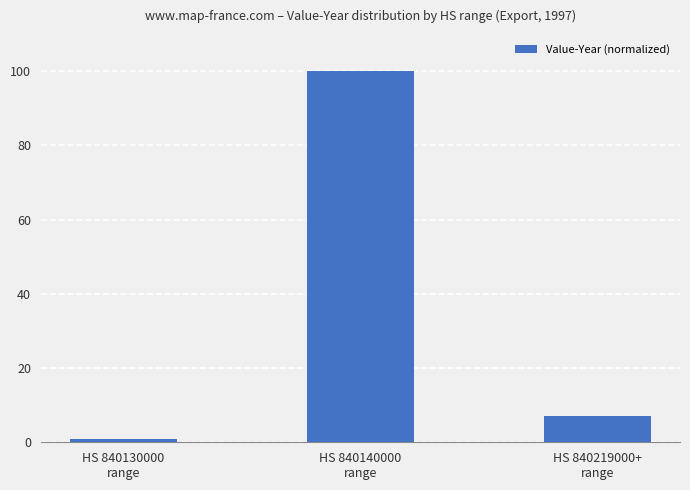

The value at HS 840219000+
range is 2. True or false?

False